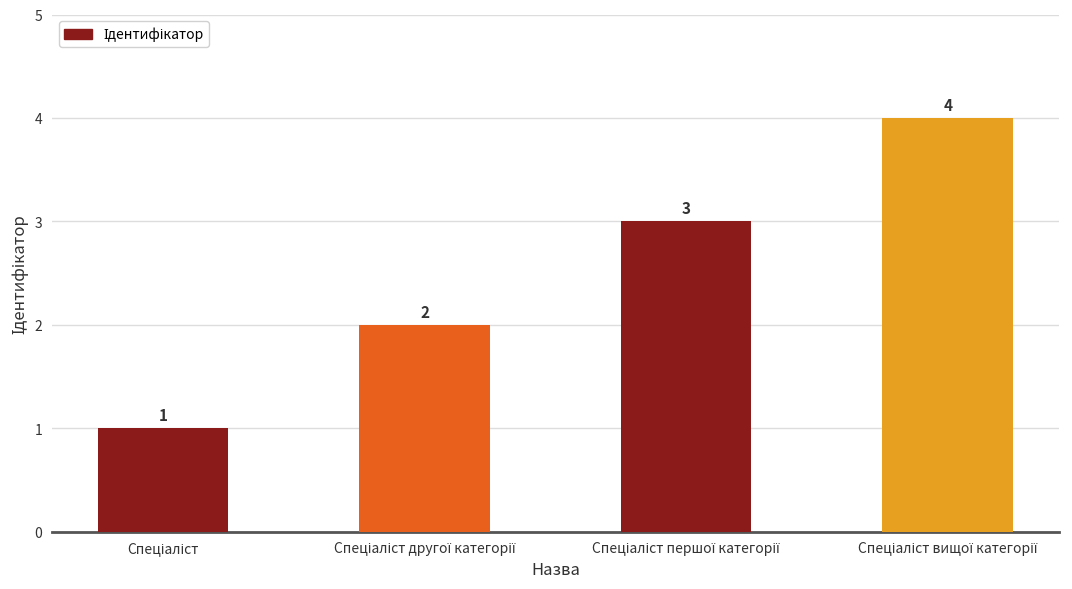

How many categories are shown in the chart?

4